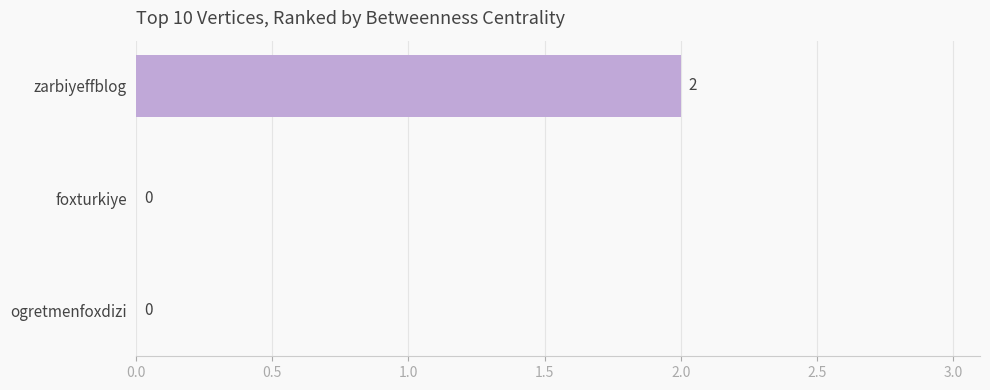

Between foxturkiye and zarbiyeffblog, which is larger?

zarbiyeffblog